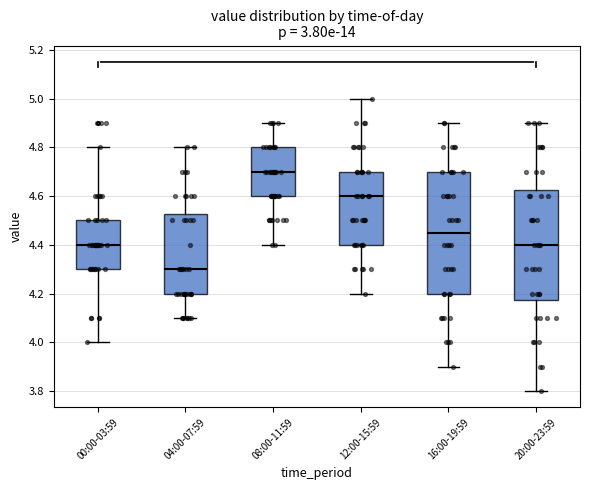

Where does the lower whisker of the box for 12:00-15:59 end on the y-axis? The values are not printed on the chart, so give them approximately, as read against the axis.

4.20